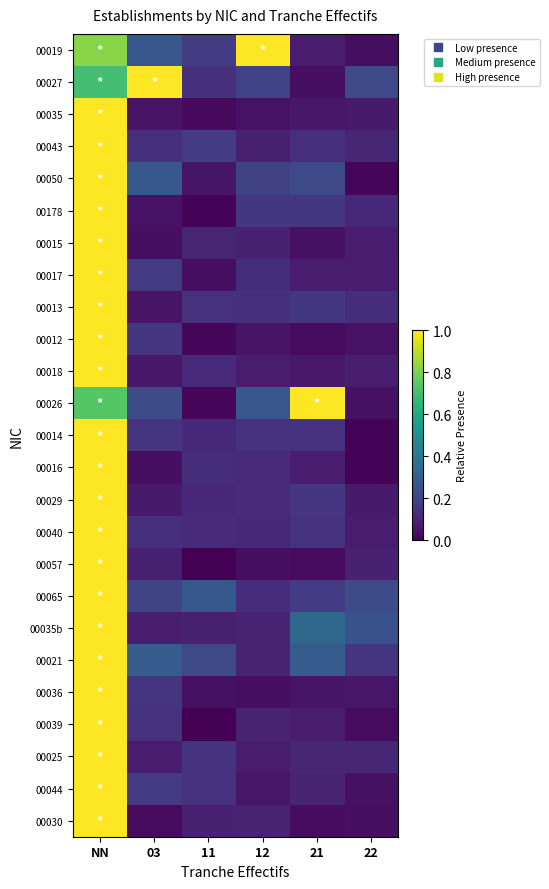

Which series has the largest total across all categories?

00019